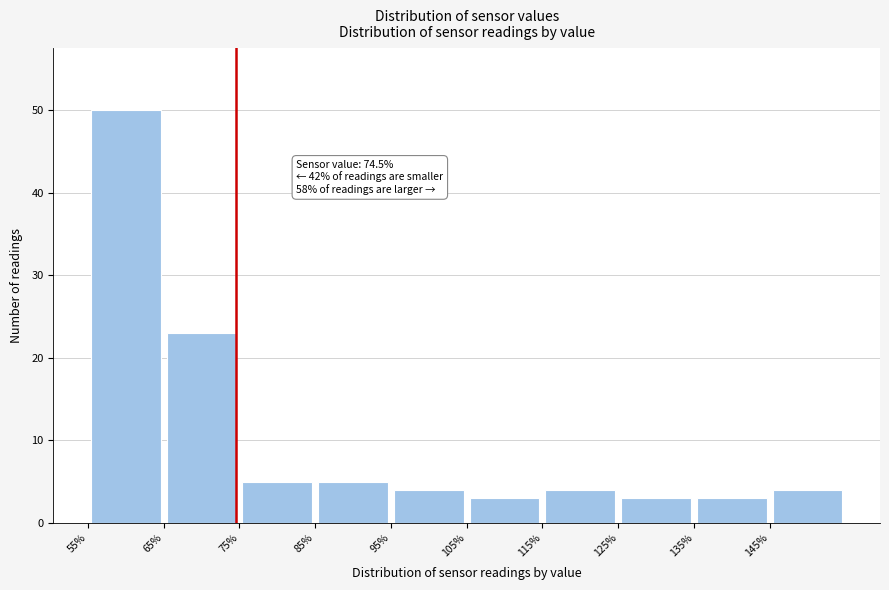

Over which range of the x-axis is the bar tallest?

55 to 65